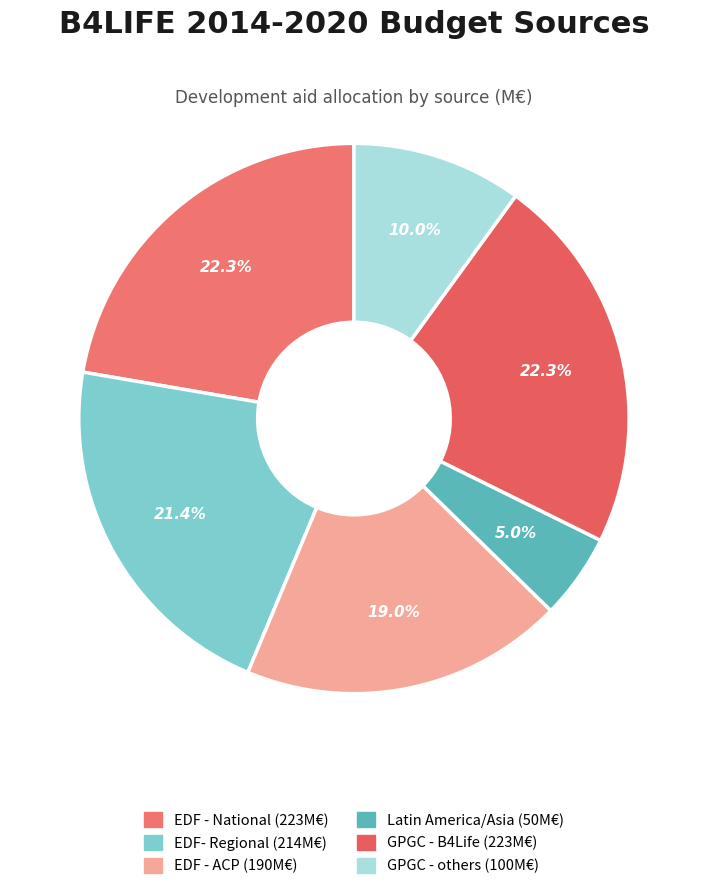

Which has a higher value, EDF- Regional or Latin America/Asia?

EDF- Regional